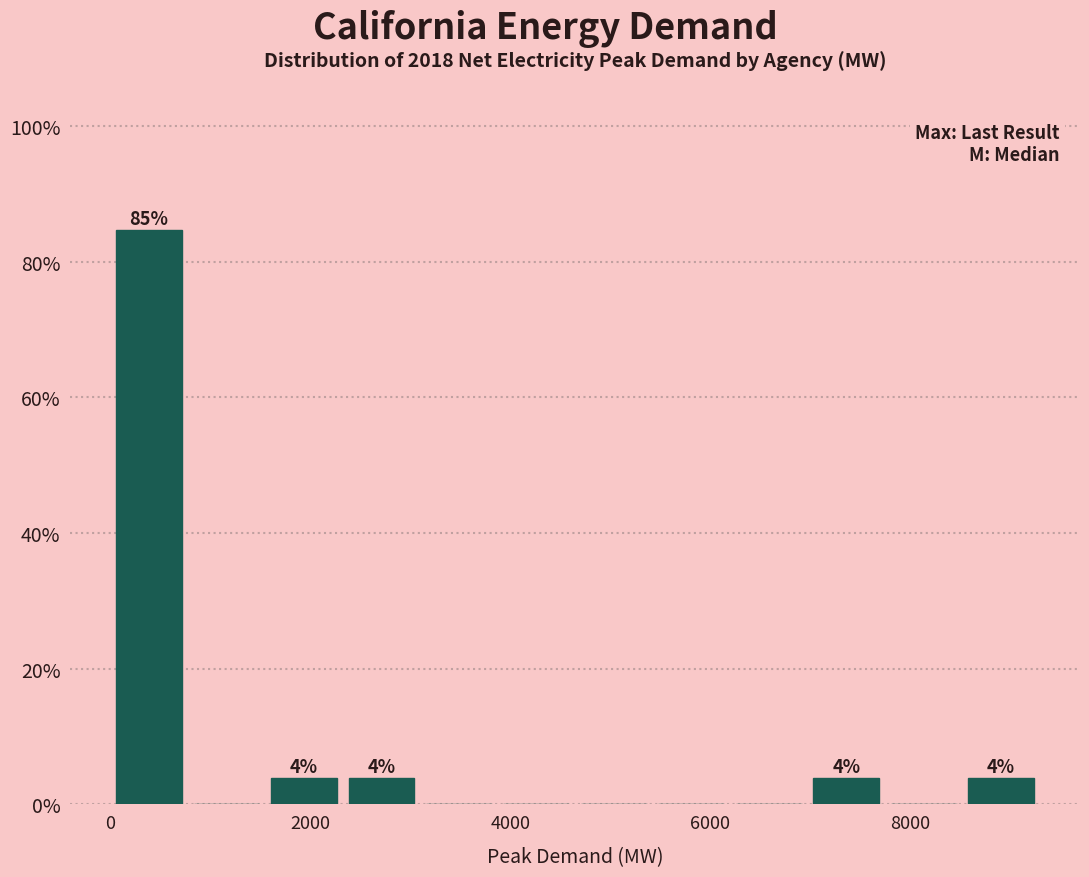

Read against the x-axis, roughly where is the centre of the tallest bar?

400